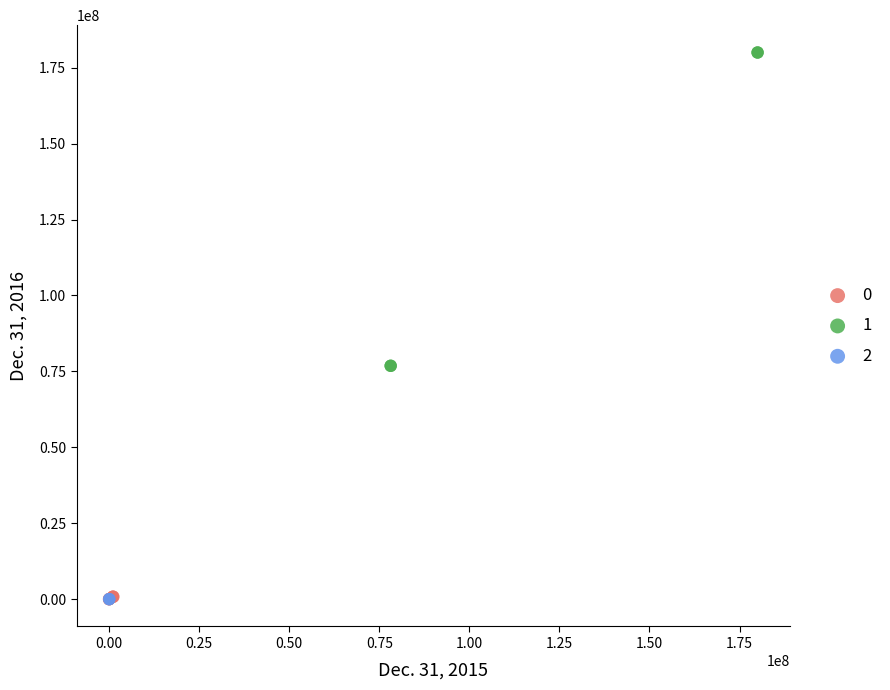

What are all the series names shown in the legend?

0, 1, 2